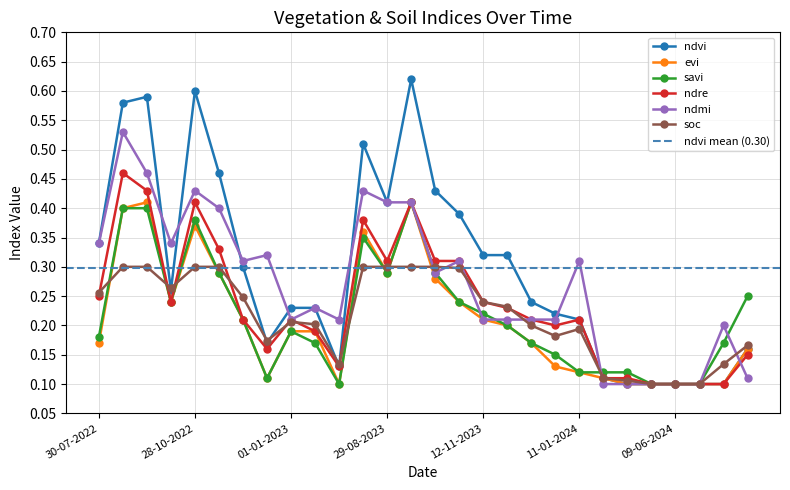

In evi, how many points are lower than both neighbors (excluding endpoints)?

4